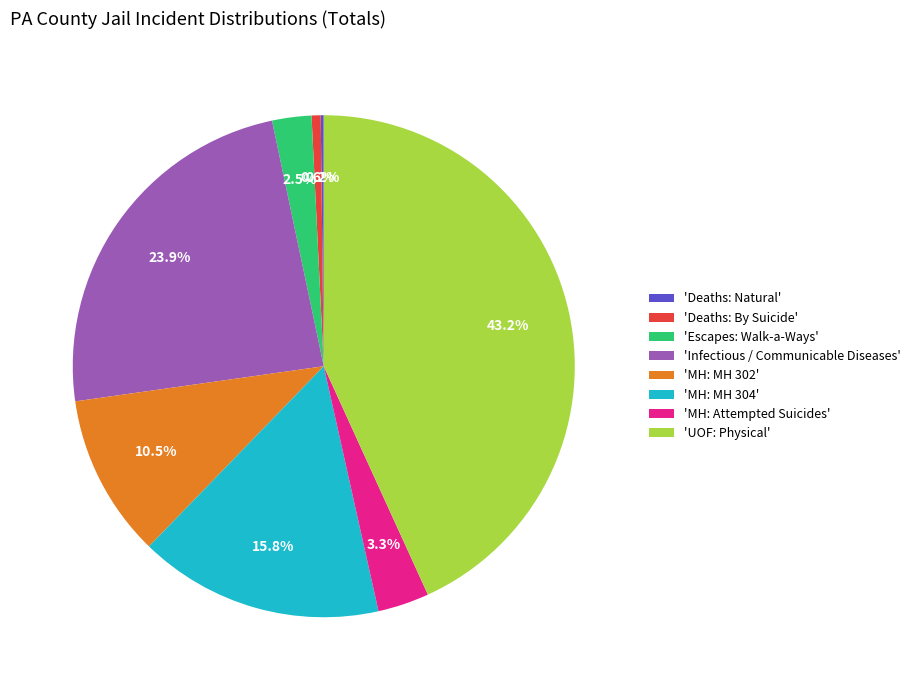

Is 'Infectious / Communicable Diseases' the majority of the pie?

No